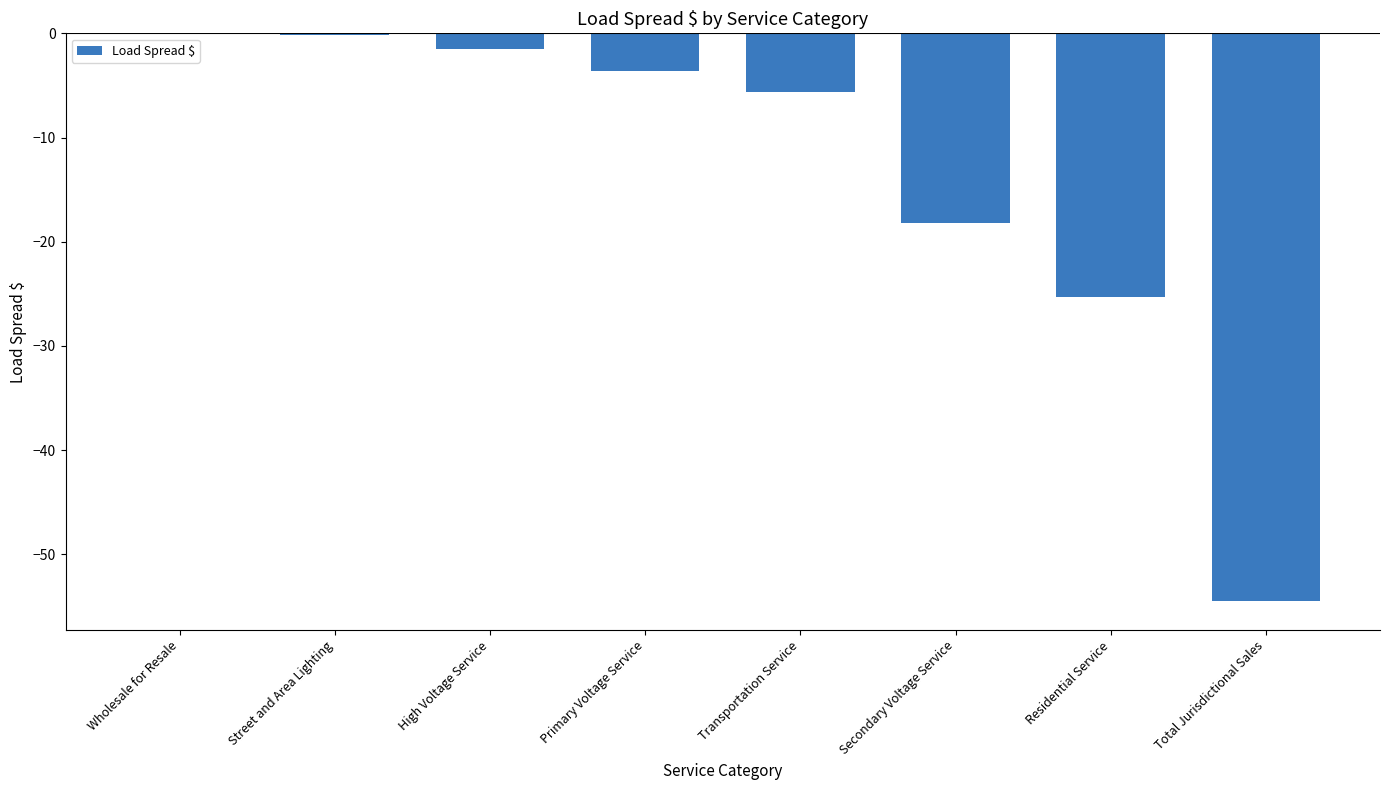

What value does the data have at Residential Service?

-25.3